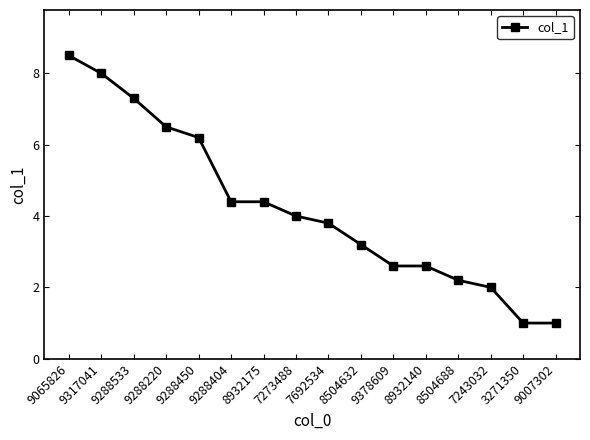

How many categories are shown in the chart?

16